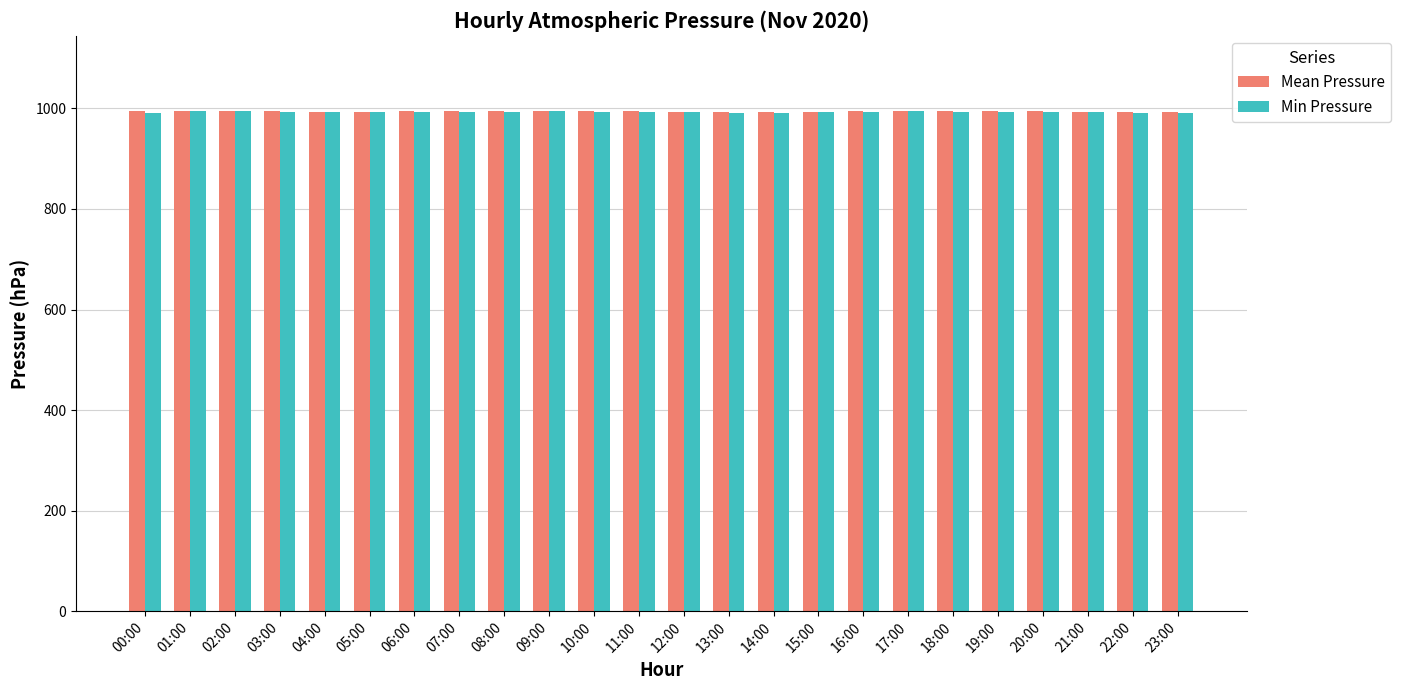

What is the approximate value of Min Pressure at 09:00?

994.6